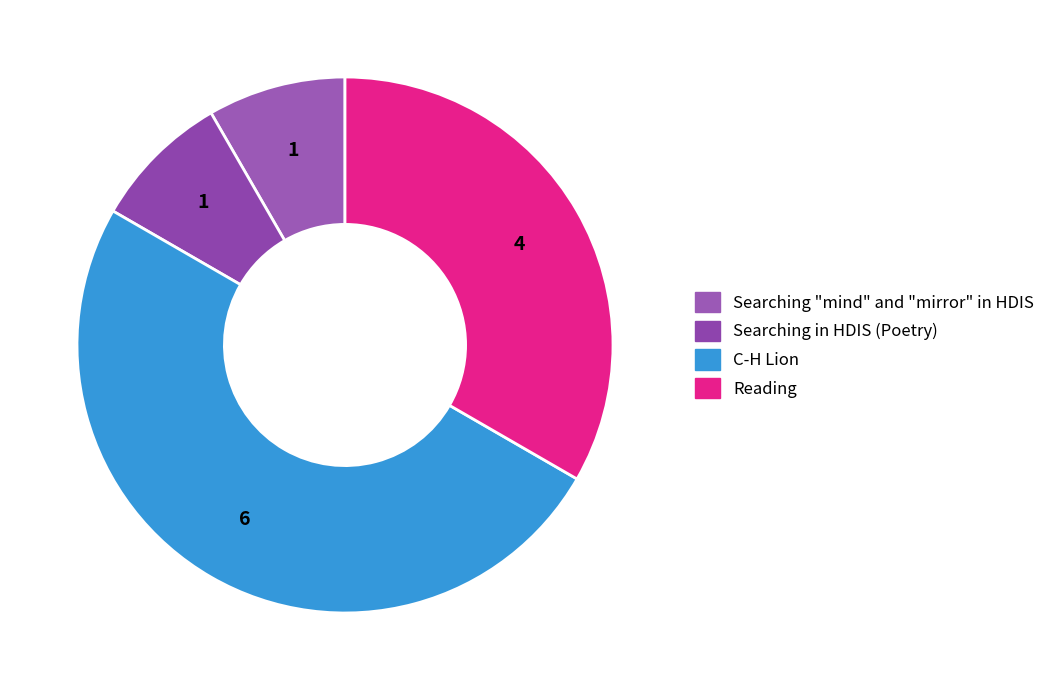

Count the number of slices in the pie.

4